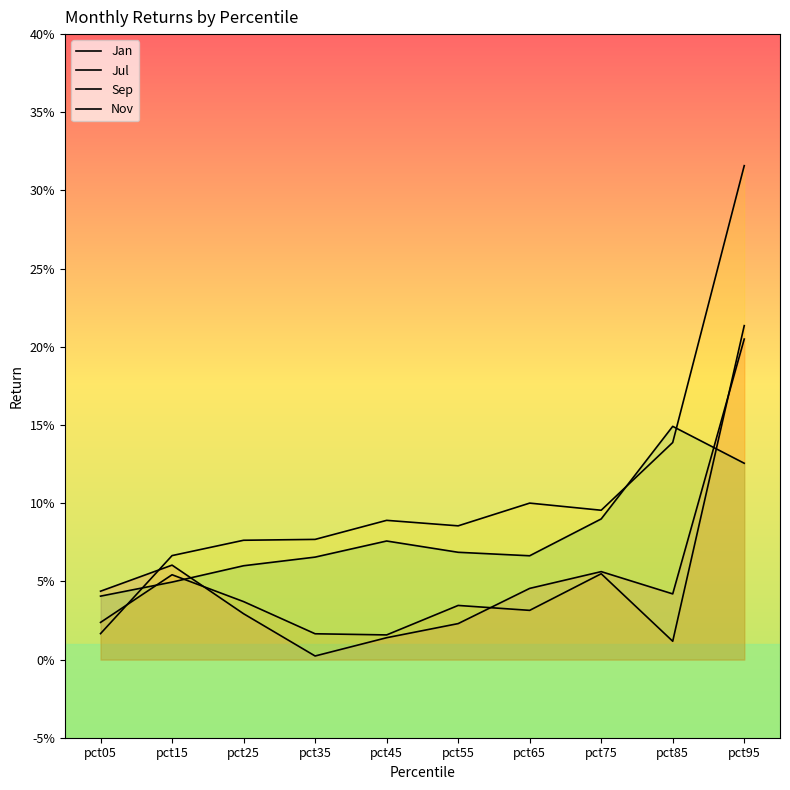

Reading left to right, list all the values displayed in this chart.

Jan: pct05=0.0	pct15=0.1	pct25=0.0	pct35=0.0	pct45=0.0	pct55=0.0	pct65=0.0	pct75=0.1	pct85=0.0	pct95=0.2
Jul: pct05=0.0	pct15=0.1	pct25=0.0	pct35=0.0	pct45=0.0	pct55=0.0	pct65=0.0	pct75=0.1	pct85=0.0	pct95=0.2
Sep: pct05=0.0	pct15=0.1	pct25=0.1	pct35=0.1	pct45=0.1	pct55=0.1	pct65=0.1	pct75=0.1	pct85=0.1	pct95=0.3
Nov: pct05=0.0	pct15=0.0	pct25=0.1	pct35=0.1	pct45=0.1	pct55=0.1	pct65=0.1	pct75=0.1	pct85=0.1	pct95=0.1